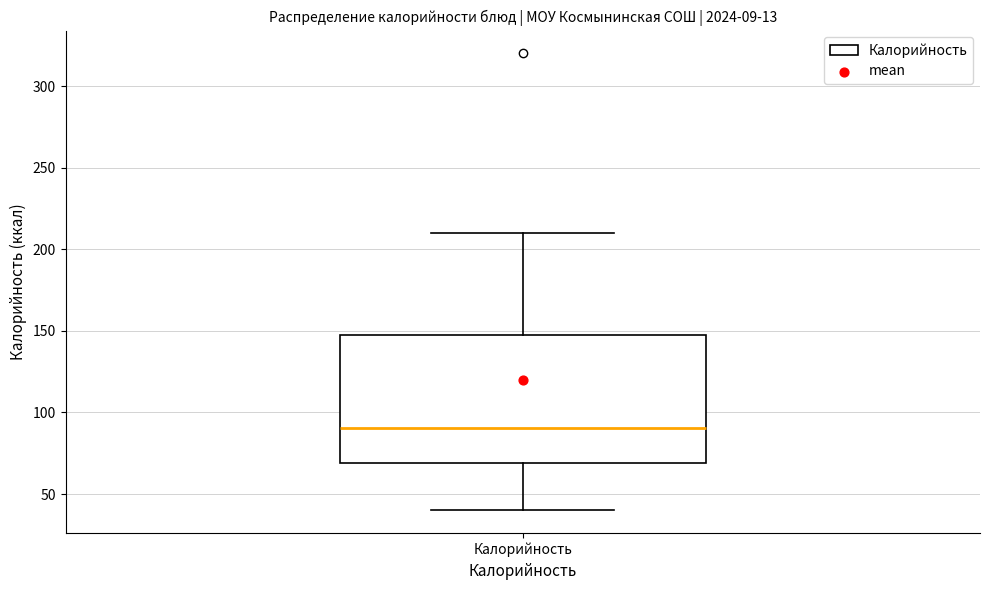

Transcribe this box plot: give where the median line is, the range the box spans, and where the two whiskers end, as read against the y-axis. The values are not printed on the chart, so give them approximately, as read against the axis.

median 90, box 70 to 150, whiskers 40 to 210